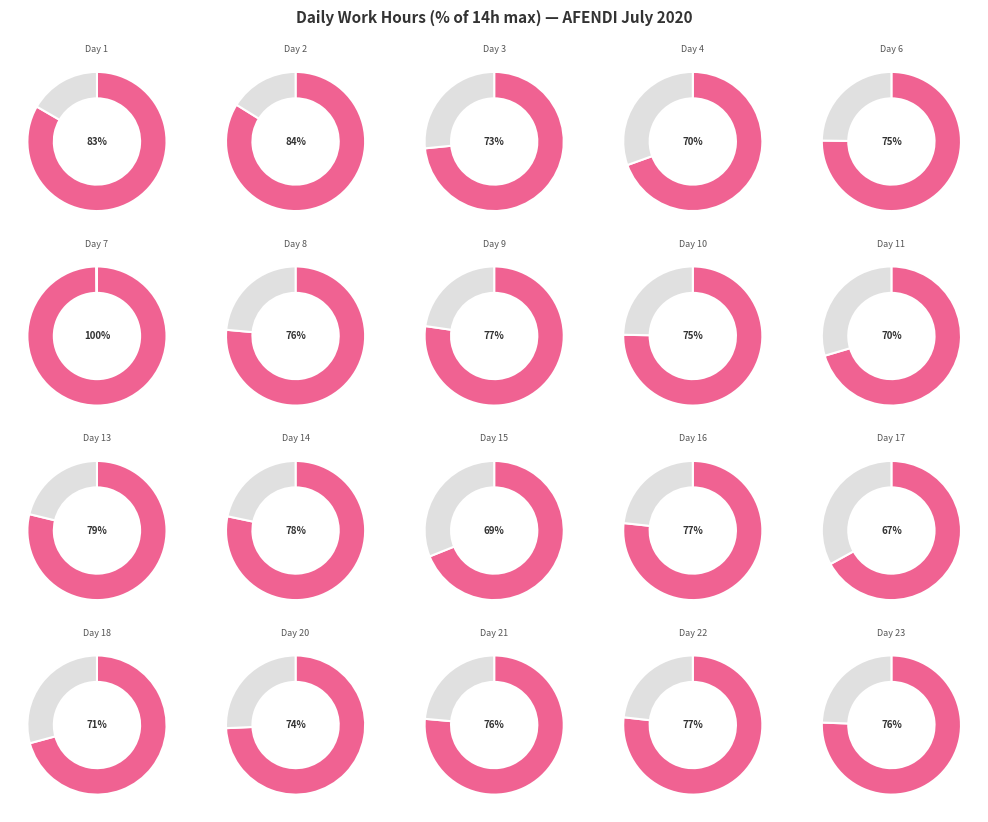

True or false: 6 accounts for 5% of the total.

True